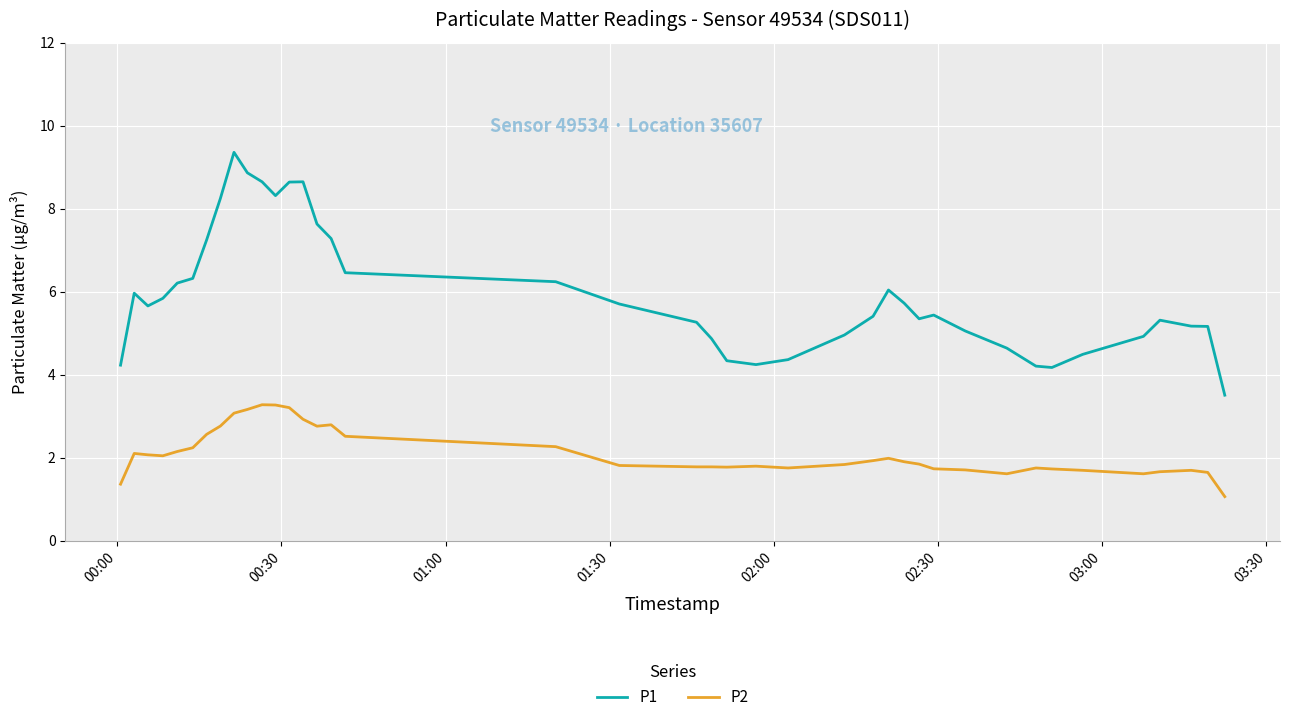

True or false: P2 and P1 cross at least once.

False